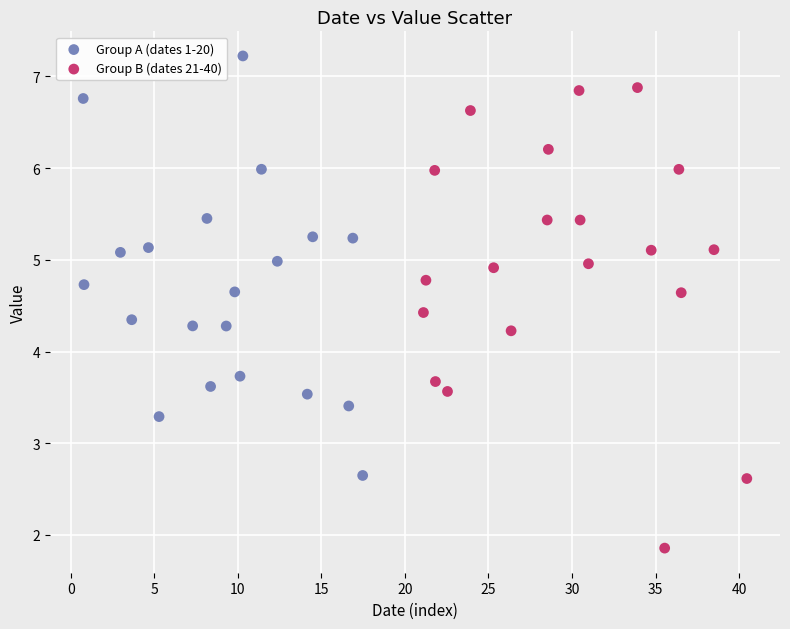

Which series reaches the maximum Y coordinate?

Group A (dates 1-20)